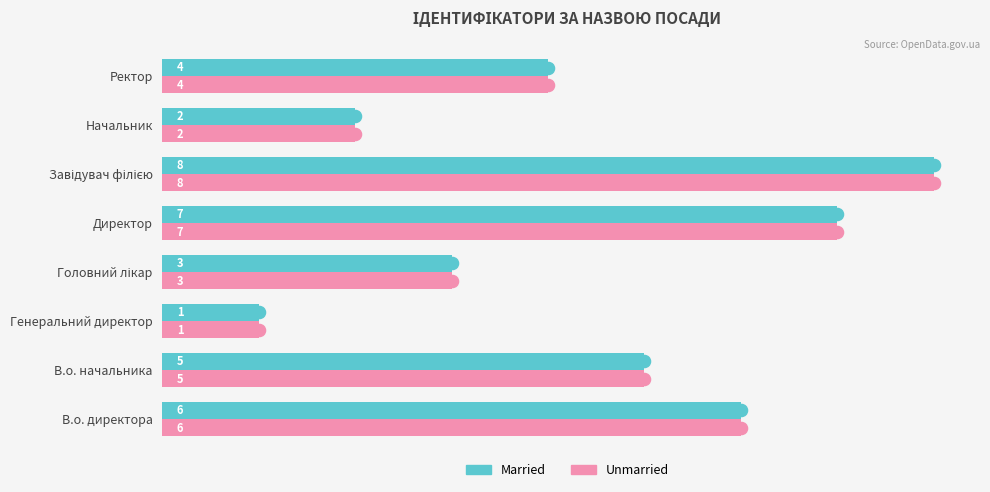

What is the total value across all series at Ректор?

8